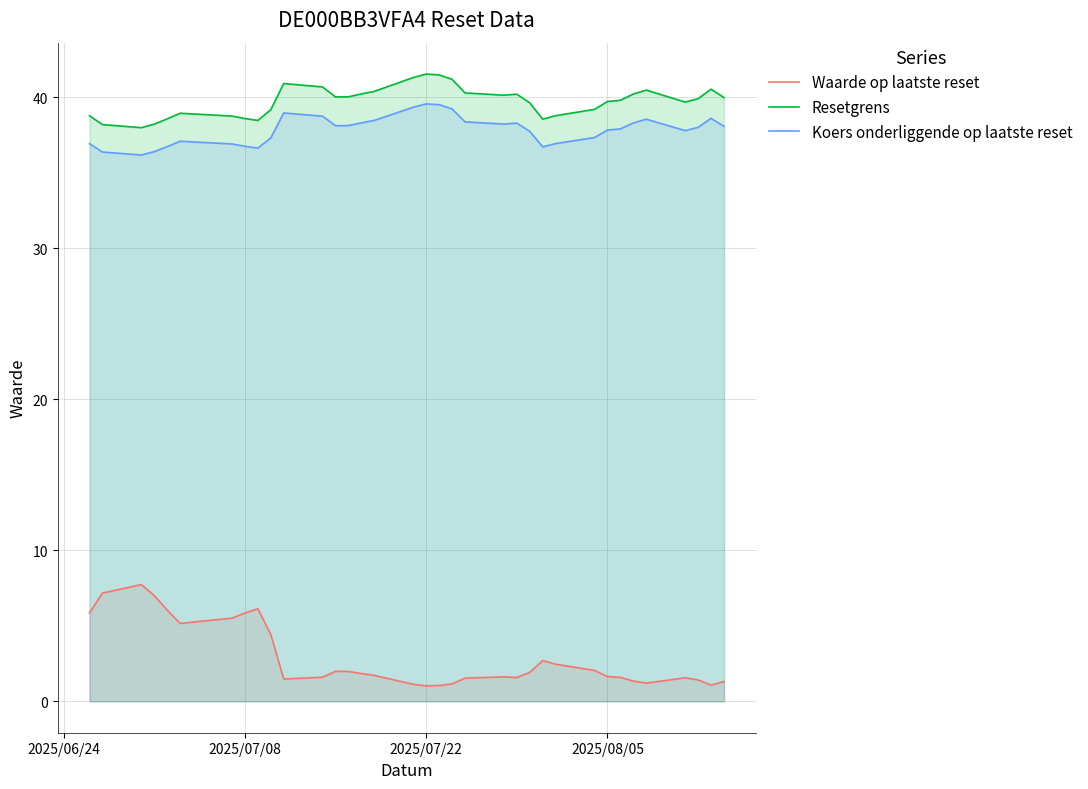

Reading left to right, what are all the values shown in this chart?

Waarde op laatste reset: 5.9	7.2	7.7	7.0	6.0	5.2	5.5	5.8	6.1	4.4	1.5	1.6	2.0	2.0	1.8	1.7	1.1	1.0	1.1	1.2	1.5	1.6	1.6	1.9	2.7	2.5	2.0	1.6	1.6	1.3	1.2	1.6	1.4	1.1	1.3
Resetgrens: 38.8	38.2	38.0	38.2	38.6	38.9	38.7	38.6	38.5	39.2	40.9	40.7	40.0	40.0	40.2	40.4	41.3	41.5	41.5	41.2	40.3	40.1	40.2	39.6	38.5	38.8	39.2	39.7	39.8	40.2	40.5	39.7	39.9	40.5	40.0
Koers onderliggende op laatste reset: 36.9	36.4	36.2	36.4	36.7	37.1	36.9	36.7	36.6	37.3	39.0	38.7	38.1	38.1	38.3	38.5	39.3	39.6	39.5	39.2	38.4	38.2	38.3	37.7	36.7	36.9	37.3	37.8	37.9	38.3	38.5	37.8	38.0	38.6	38.1